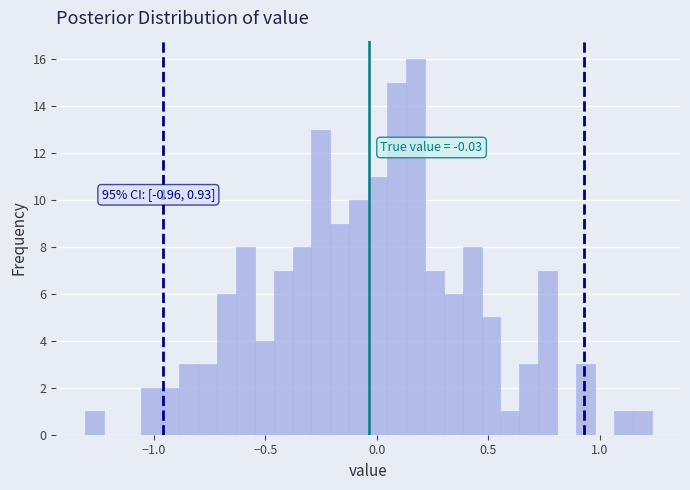

Around what value on the x-axis is the tallest bar? Give the approximate position of its centre, as read against the axis.

0.15